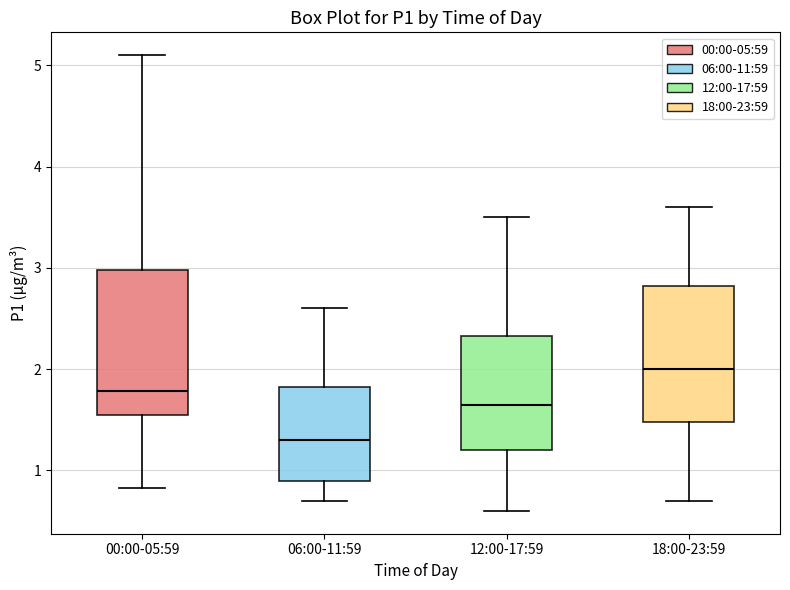

Reading left to right, transcribe this box plot: for each box, give where its median line is, the range the box spans, and where its two whiskers end, as read against the y-axis. The values are not printed on the chart, so give them approximately, as read against the axis.

00:00-05:59: median 1.8, box 1.5 to 3.0, whiskers 0.8 to 5.1
06:00-11:59: median 1.3, box 0.9 to 1.8, whiskers 0.7 to 2.6
12:00-17:59: median 1.7, box 1.2 to 2.3, whiskers 0.6 to 3.5
18:00-23:59: median 2.0, box 1.5 to 2.8, whiskers 0.7 to 3.6